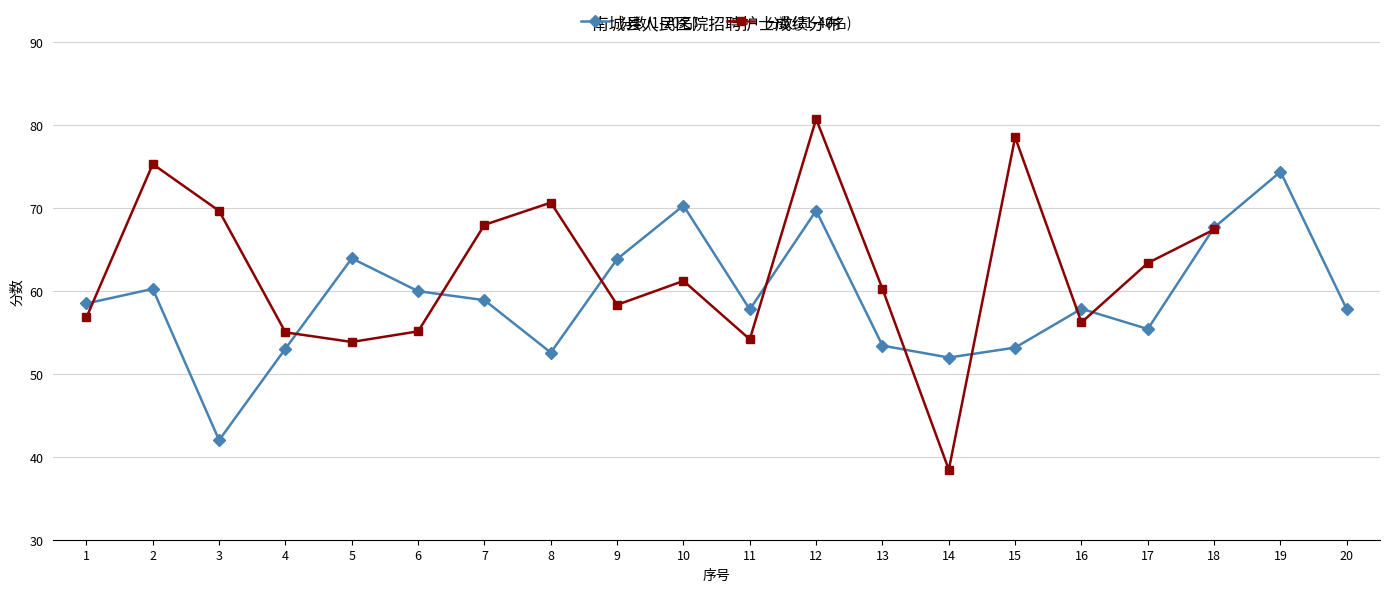

What is the sum of the 分数(21-40名) values at 16 and 5?

110.0